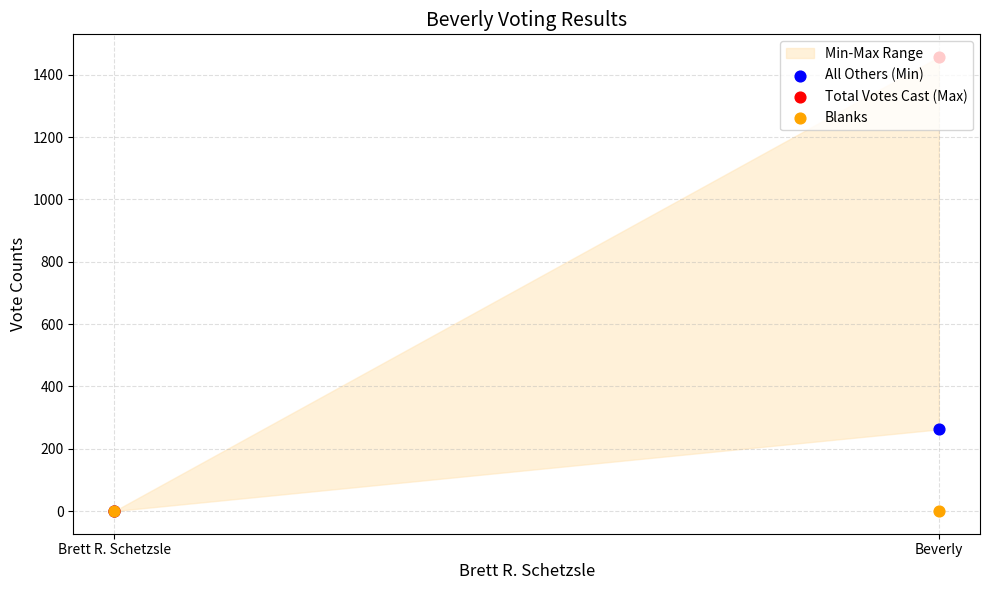

At how many categories does at least one series exceed 1224?

1